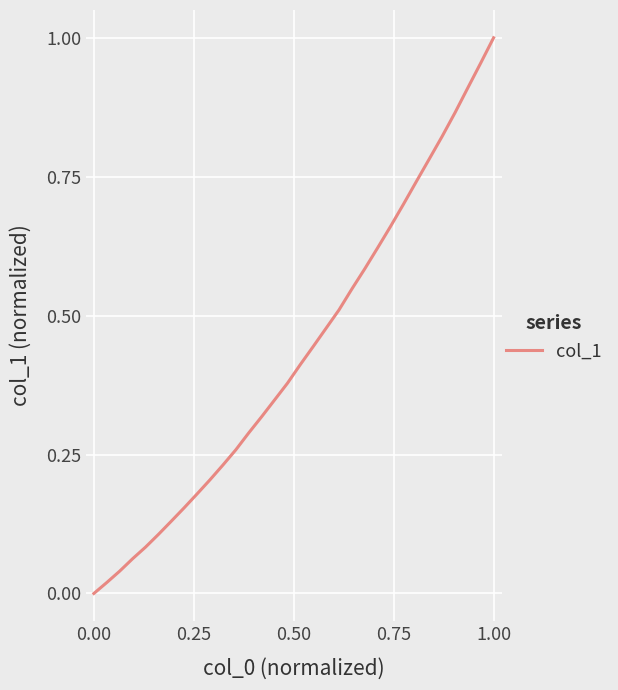

Where is the data nearest to the value 0?

0.00